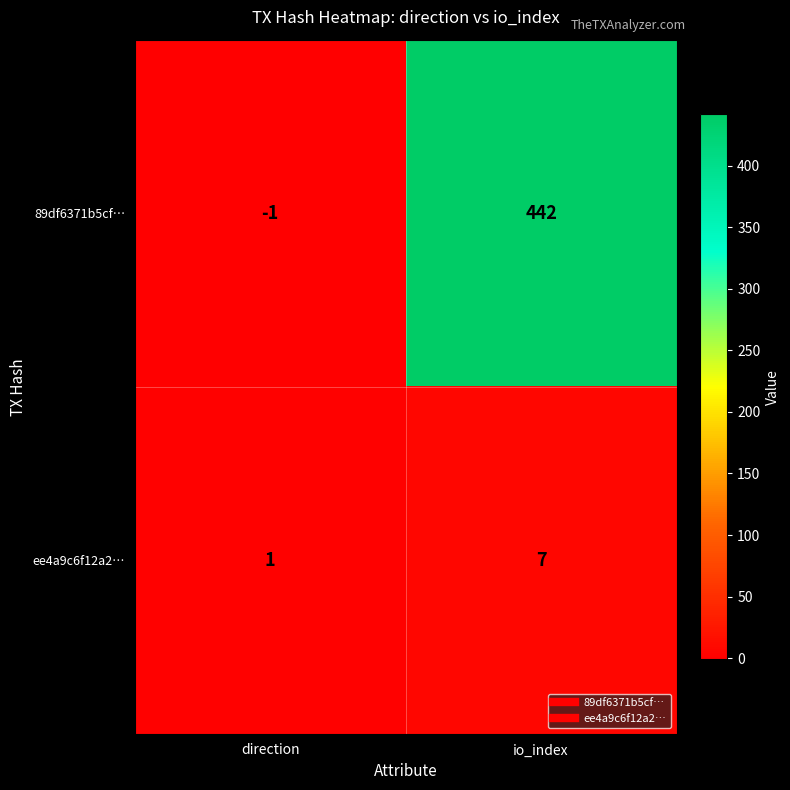

List the series in order of their peak value, lowest first.

ee4a9c6f12a2…, 89df6371b5cf…